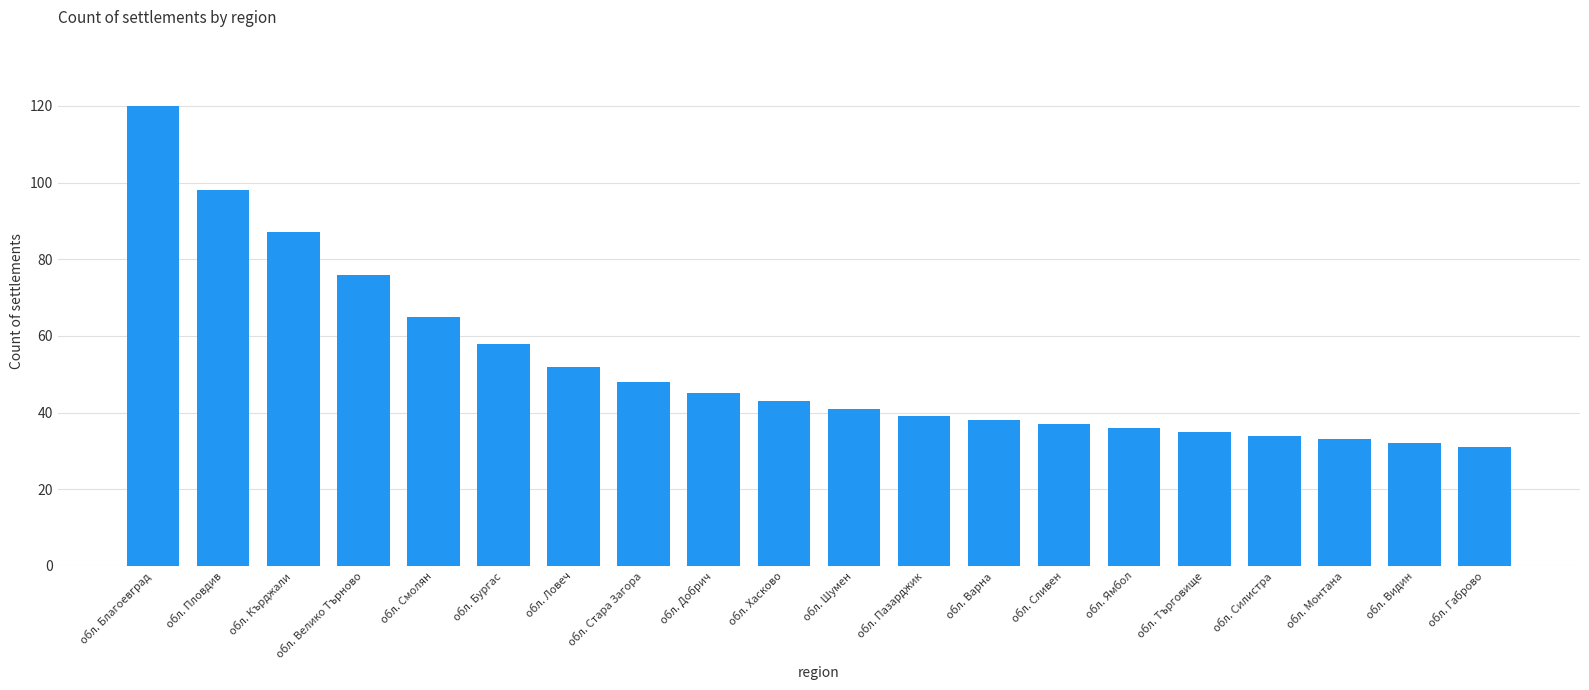

Are the bars horizontal?

No